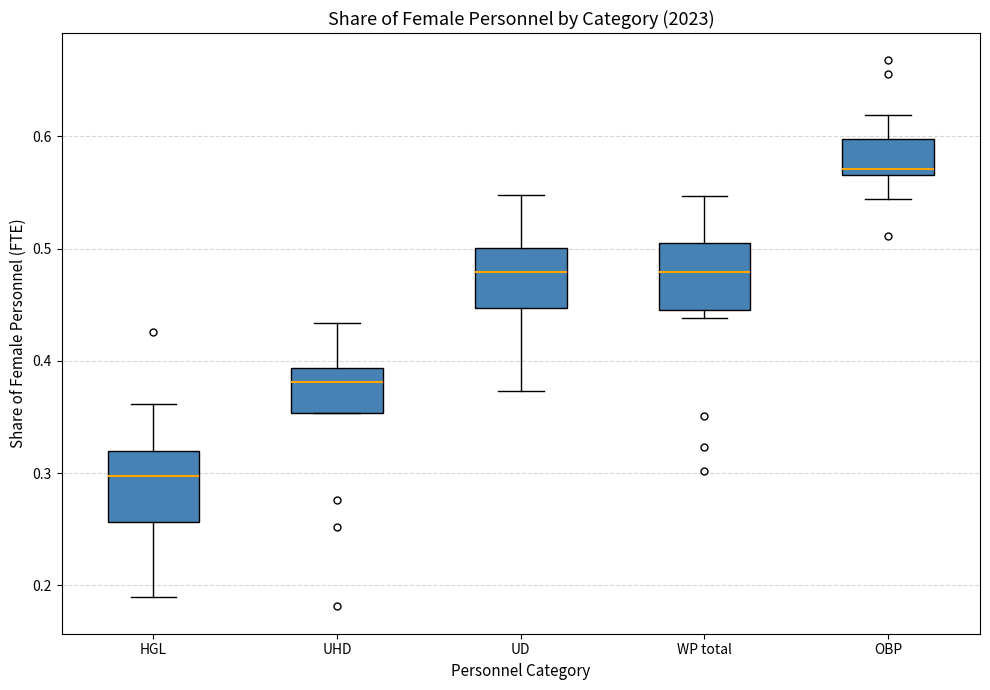

Where does the median line of the box for UD sit on the y-axis? The values are not printed on the chart, so give them approximately, as read against the axis.

0.48